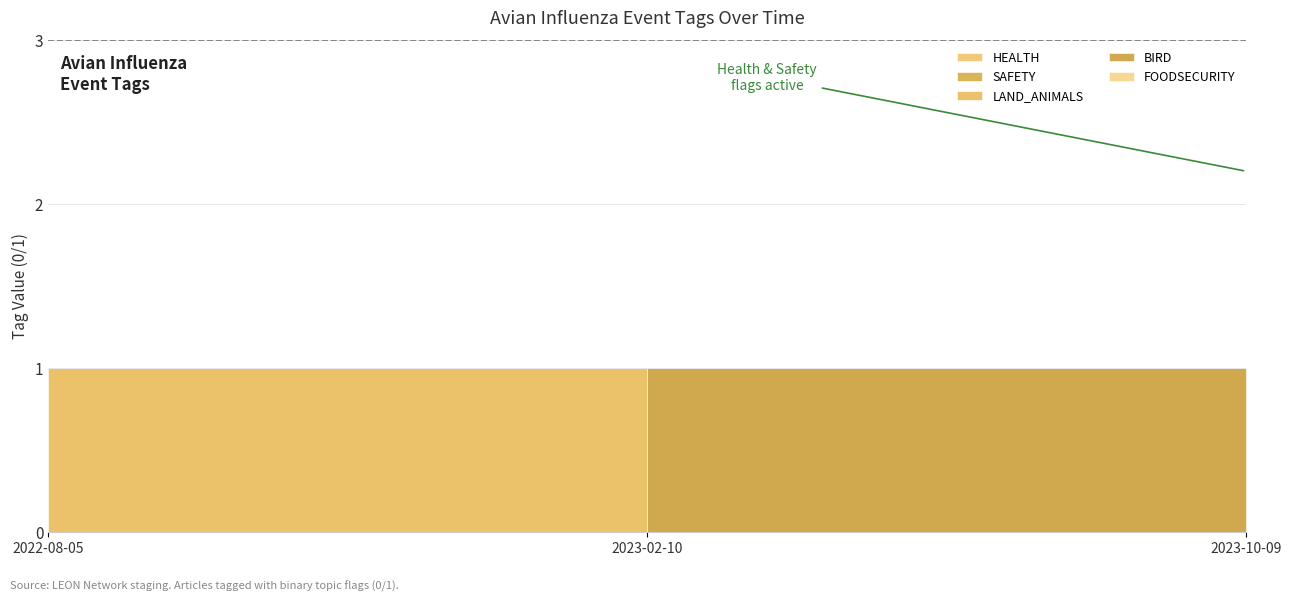

What position from the left is 2023-02-10?

2